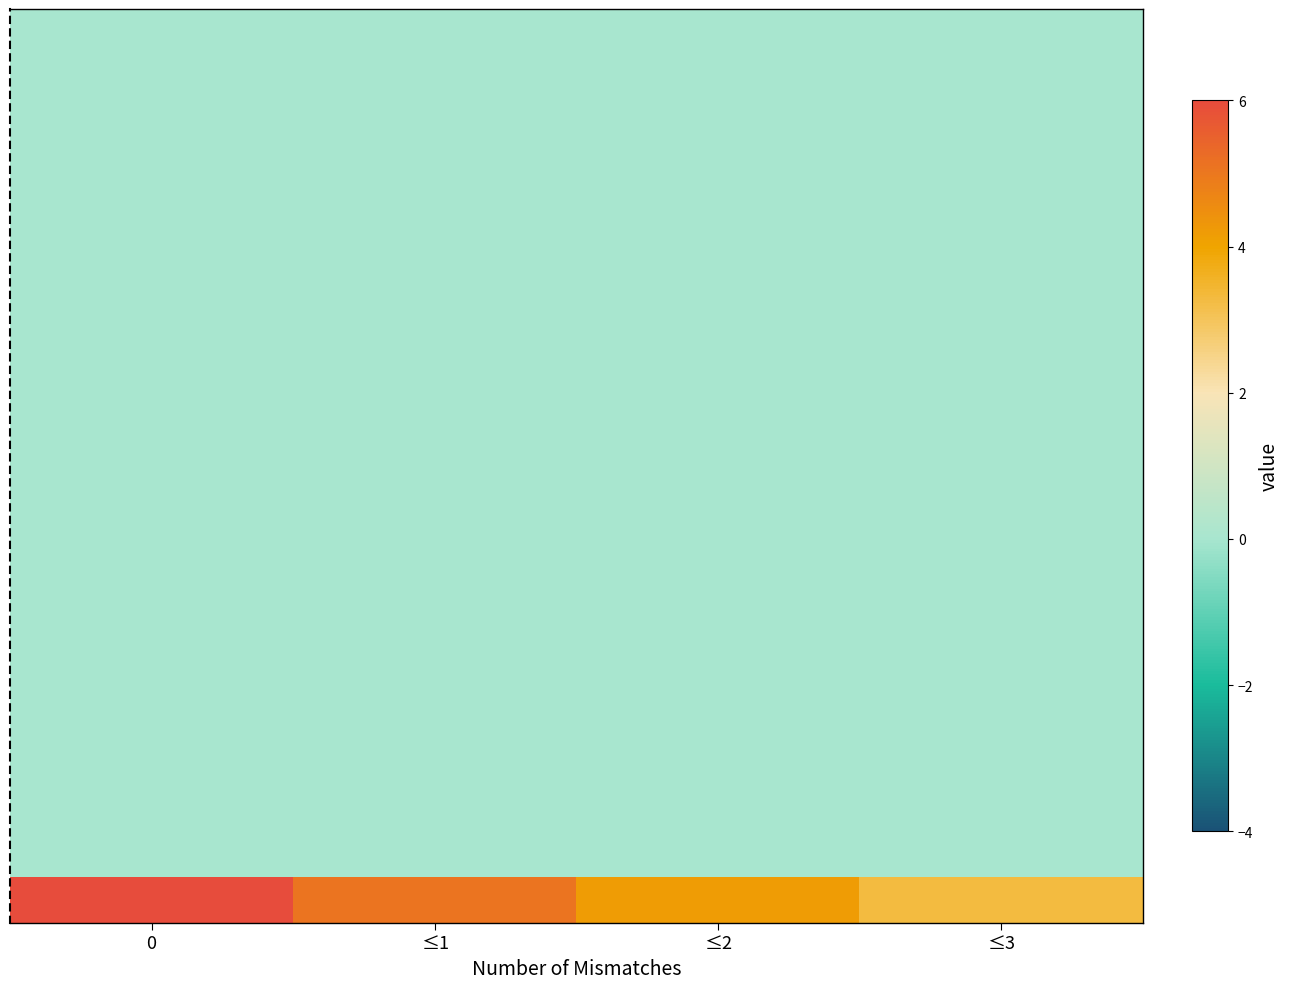

How many series are shown in this chart?

20